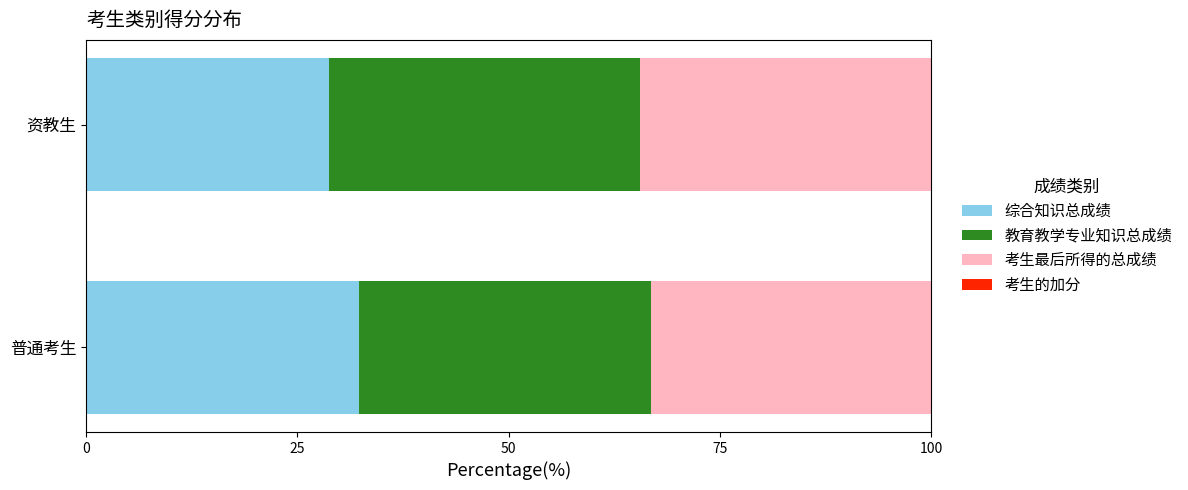

How many data points in 综合知识总成绩 are above 32?

1